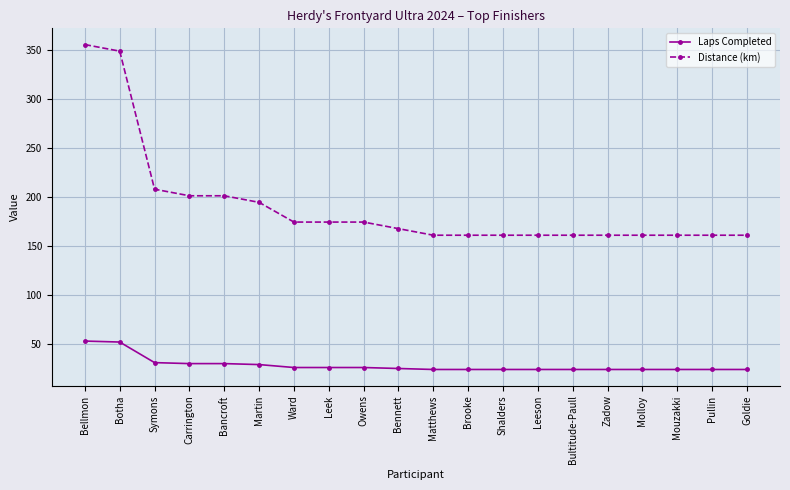

What is the label of the 1st point from the right?

Goldie